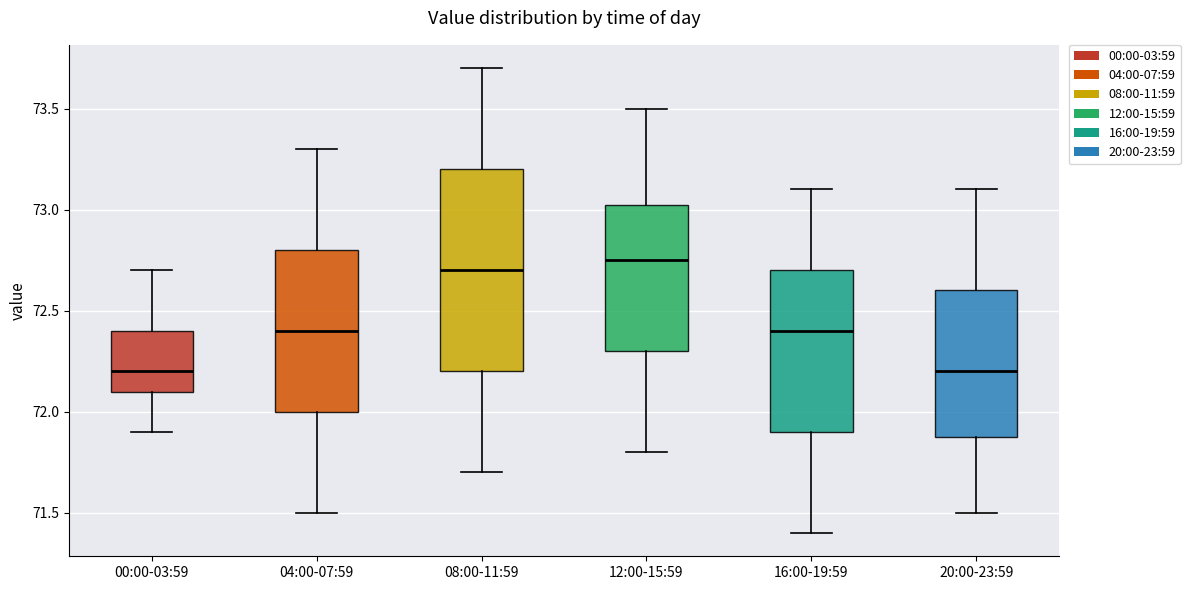

Reading left to right, read every box against the y-axis: the position of its median line, the range the box covers, and the ends of its whiskers. The values are not printed on the chart, so give them approximately, as read against the axis.

00:00-03:59: median 72.20, box 72.10 to 72.40, whiskers 71.90 to 72.70
04:00-07:59: median 72.40, box 72.00 to 72.80, whiskers 71.50 to 73.30
08:00-11:59: median 72.70, box 72.20 to 73.20, whiskers 71.70 to 73.70
12:00-15:59: median 72.75, box 72.30 to 73.05, whiskers 71.80 to 73.50
16:00-19:59: median 72.40, box 71.90 to 72.70, whiskers 71.40 to 73.10
20:00-23:59: median 72.20, box 71.90 to 72.60, whiskers 71.50 to 73.10